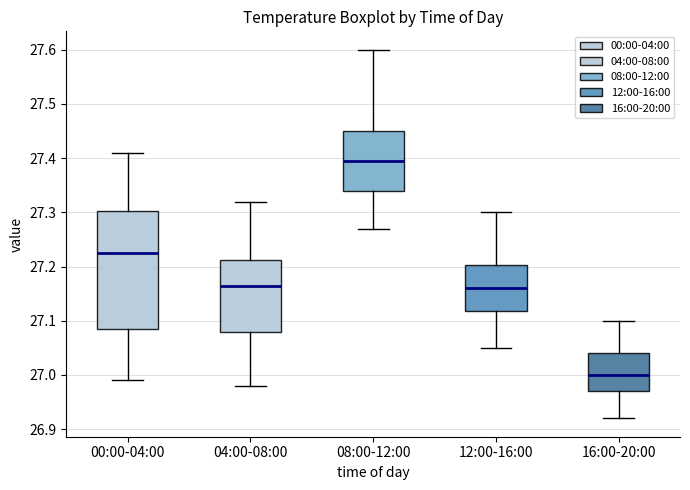

Reading left to right, transcribe this box plot: for each box, give where its median line is, the range the box spans, and where its two whiskers end, as read against the y-axis. The values are not printed on the chart, so give them approximately, as read against the axis.

00:00-04:00: median 27.23, box 27.09 to 27.30, whiskers 26.99 to 27.41
04:00-08:00: median 27.17, box 27.08 to 27.21, whiskers 26.98 to 27.32
08:00-12:00: median 27.40, box 27.34 to 27.45, whiskers 27.27 to 27.60
12:00-16:00: median 27.16, box 27.12 to 27.20, whiskers 27.05 to 27.30
16:00-20:00: median 27.00, box 26.97 to 27.04, whiskers 26.92 to 27.10